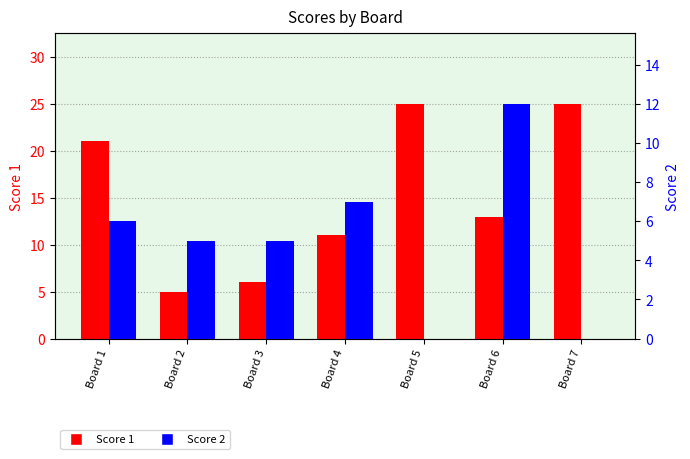

How many values in the Score 2 series exceed 5?

3